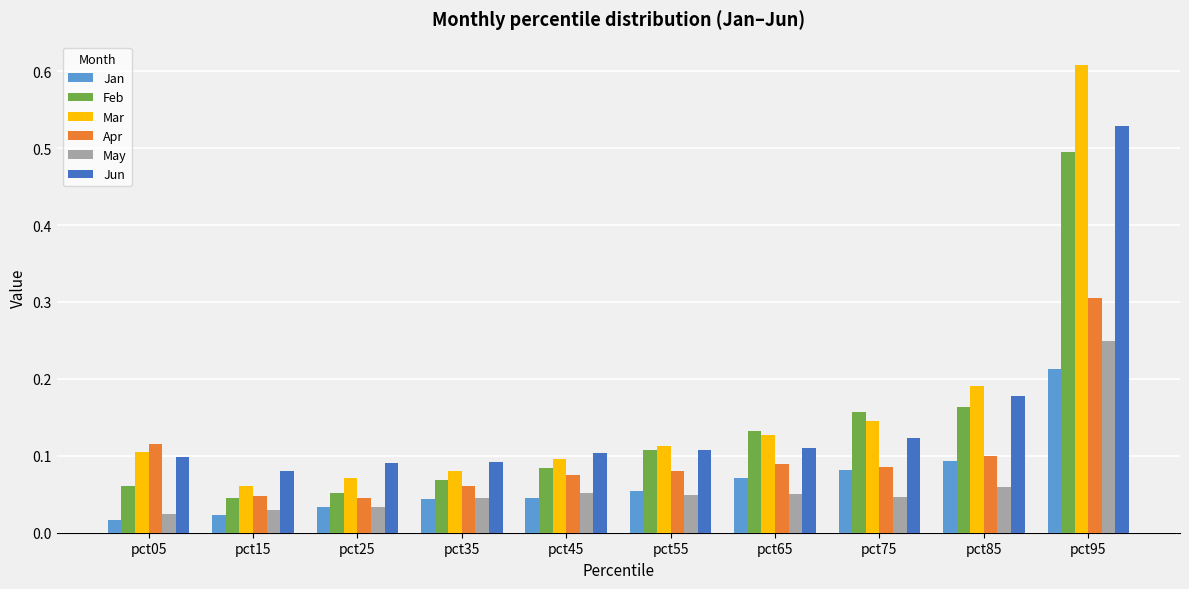

What is the sum of all Jun values?

1.5